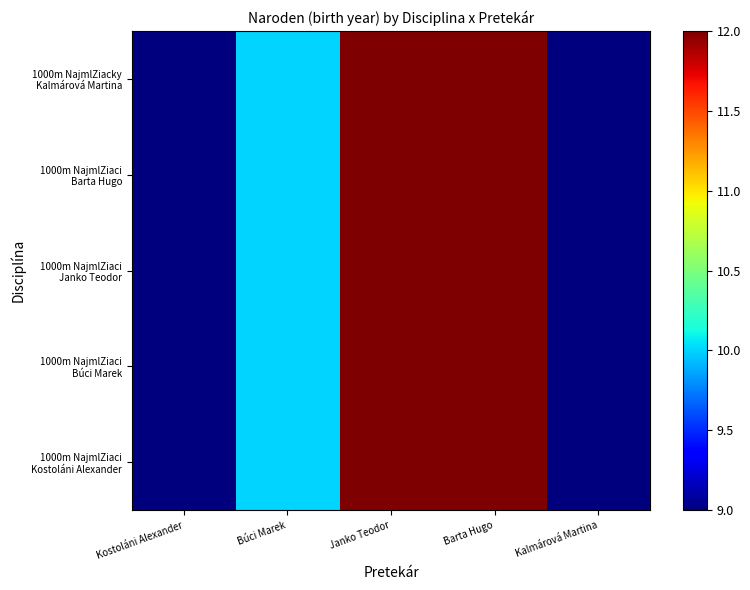

Which series has the largest total across all categories?

1000m NajmlZiaci Kostoláni Alexander